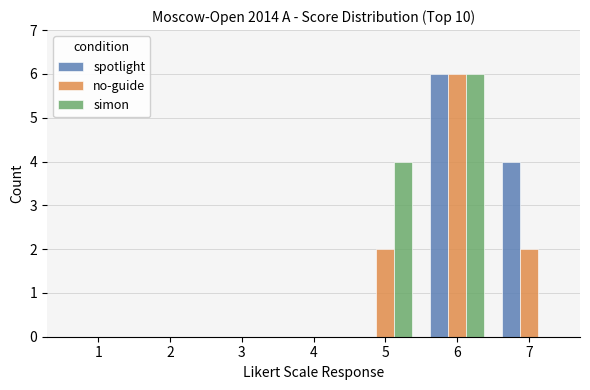

Is the value of spotlight at 5 greater than the value of no-guide at 7?

No